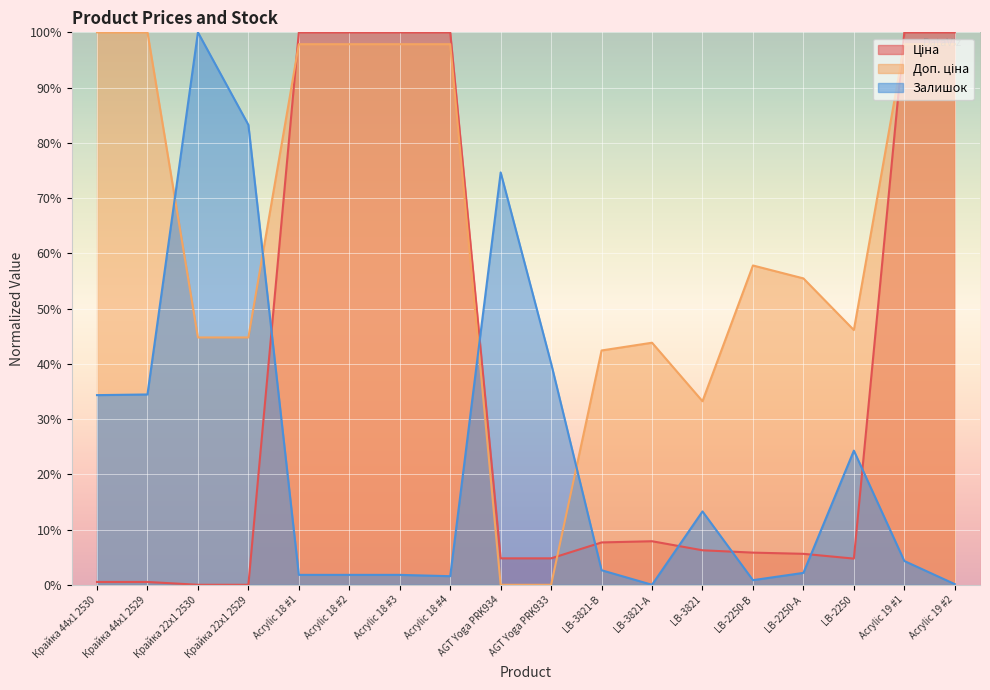

In Залишок, how many points are higher than both neighbors (excluding endpoints)?

4